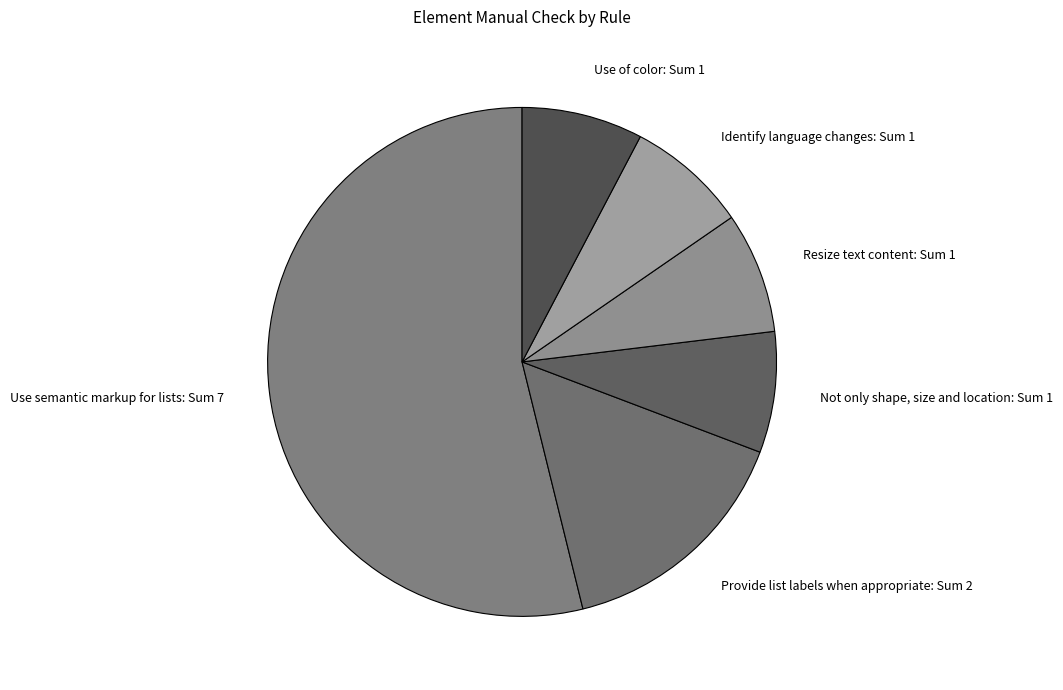

Does Provide list labels when appropriate represent more than half of the total?

No